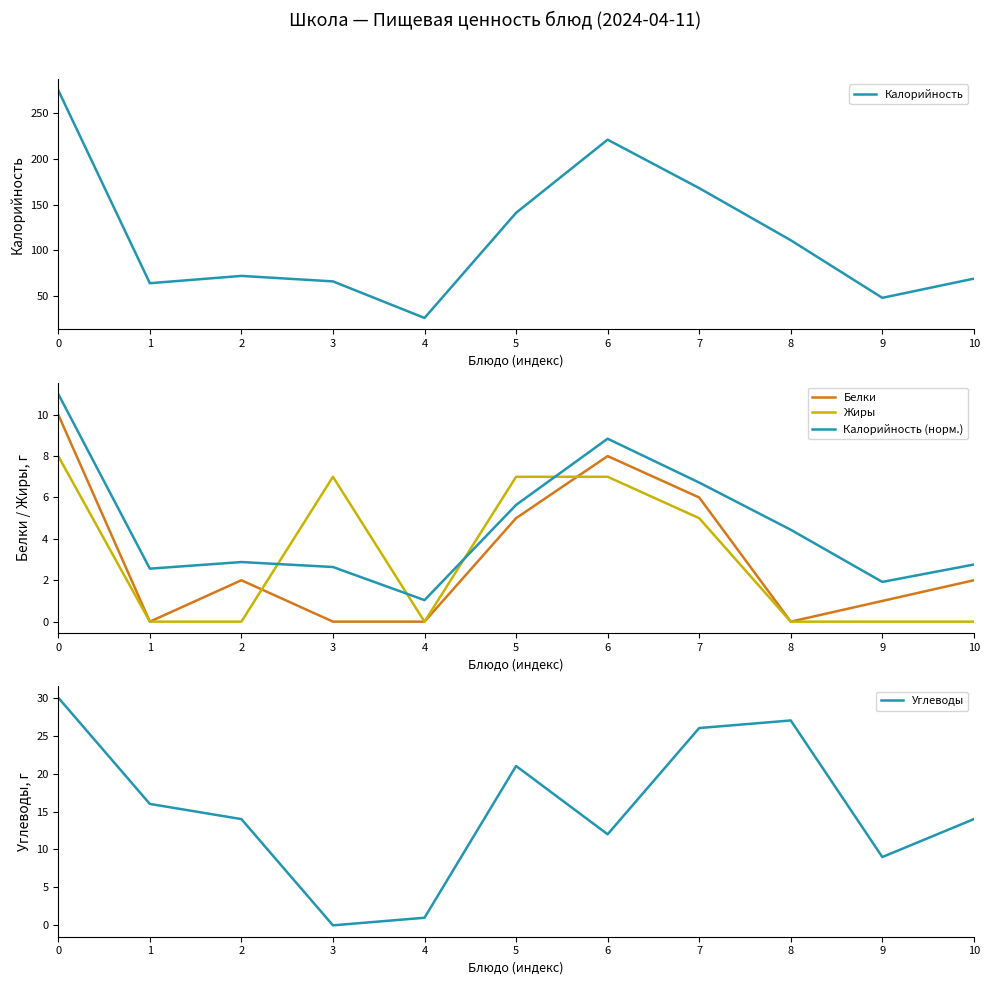

What is the approximate value of Углеводы at 8?

27